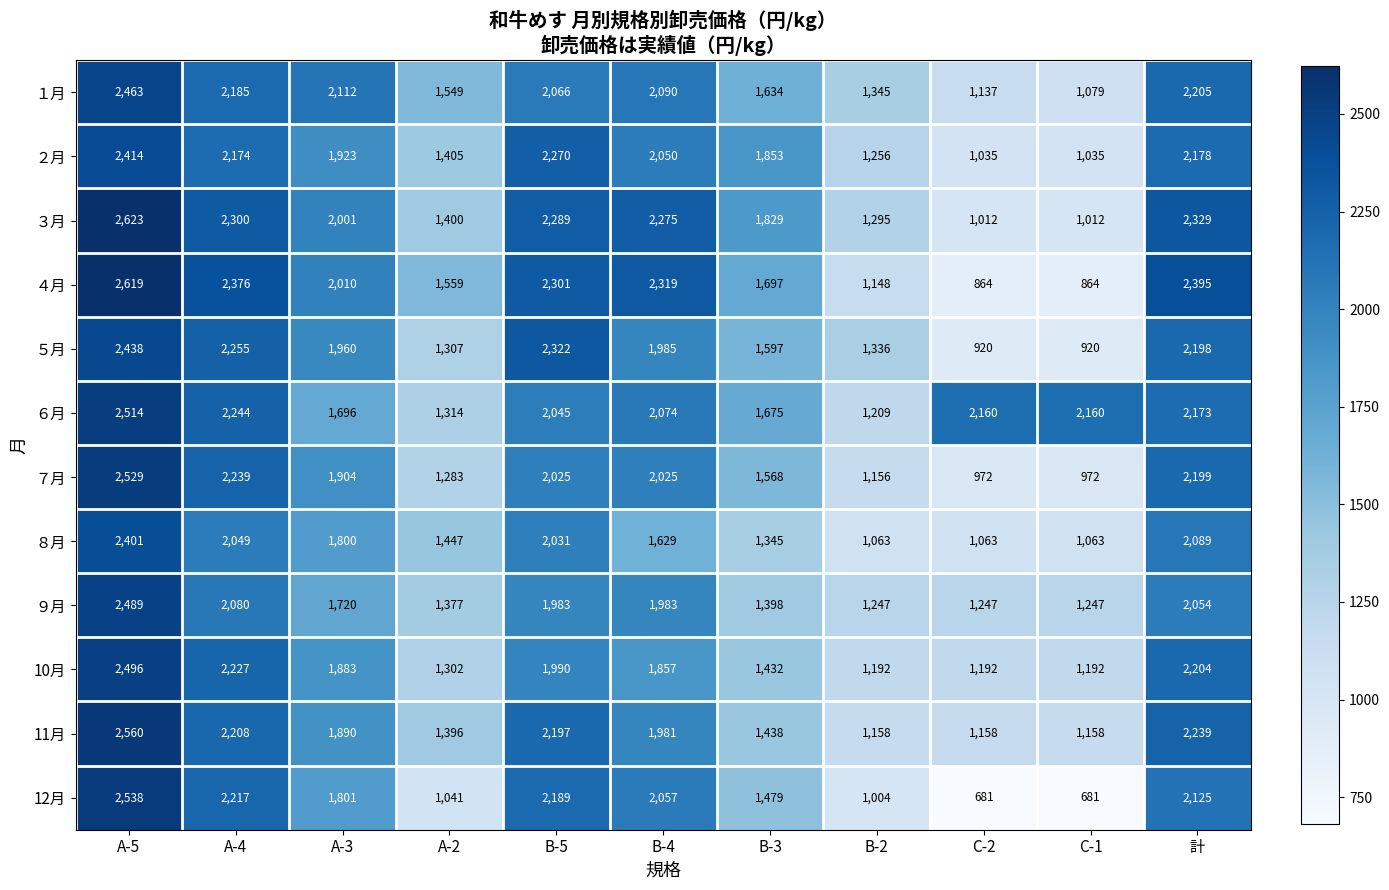

Rank the series by their maximum value, from highest to lowest.

３月, ４月, 11月, 12月, ７月, ６月, 10月, ９月, １月, ５月, ２月, ８月